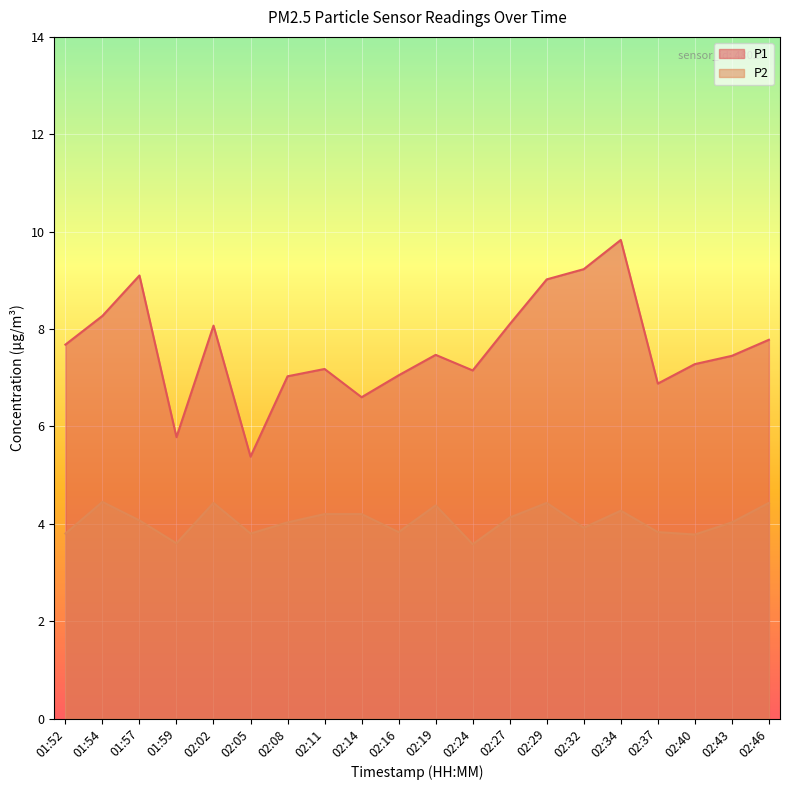

In P2, how many points are lower than both neighbors (excluding endpoints)?

6